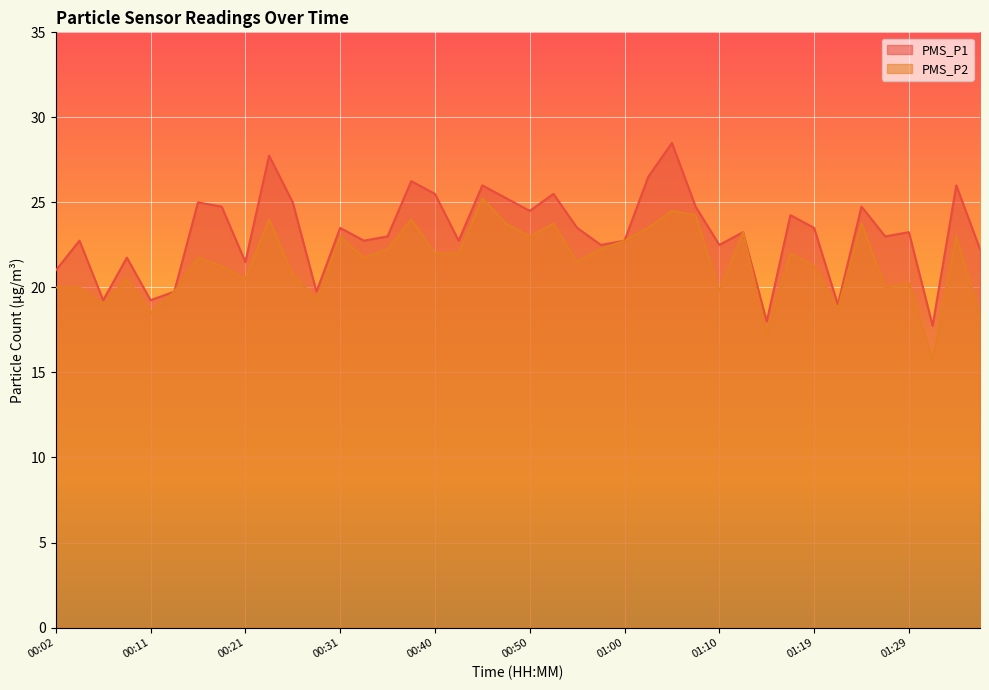

Which series has the widest spread of values?

PMS_P1